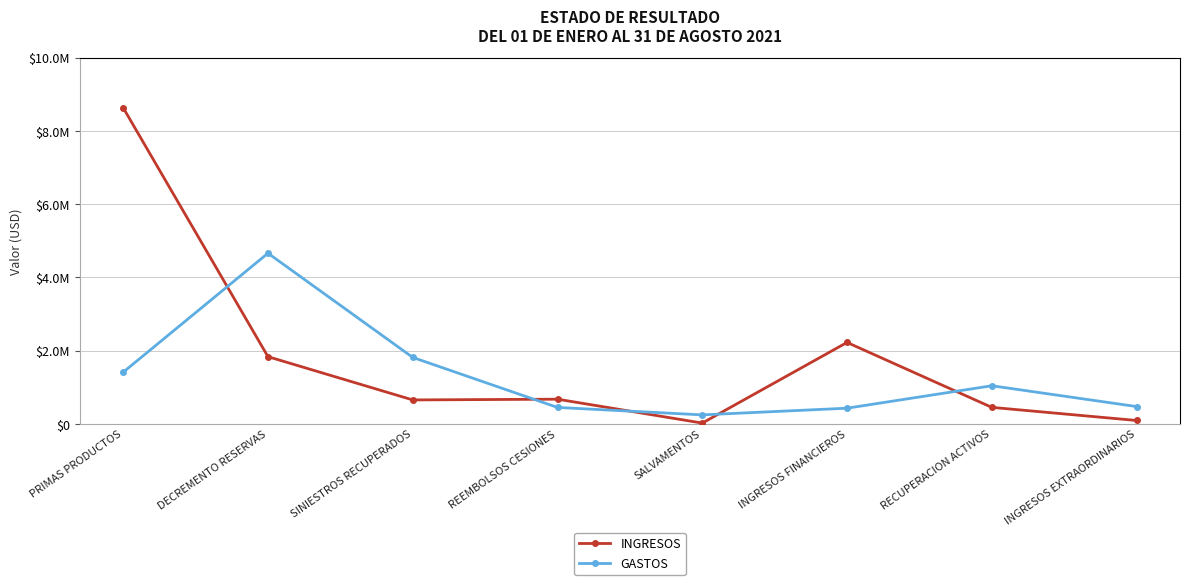

Does the chart have visible grid lines?

Yes